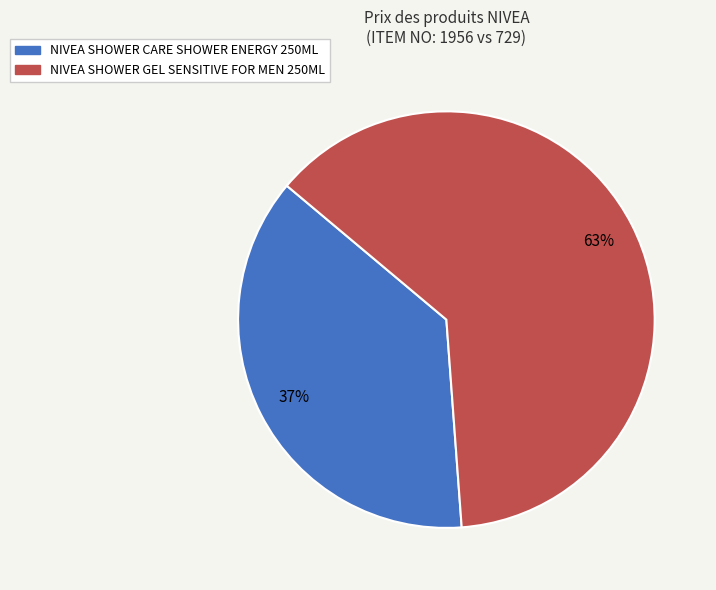

To the nearest percent, what is the average slice percentage?

50%